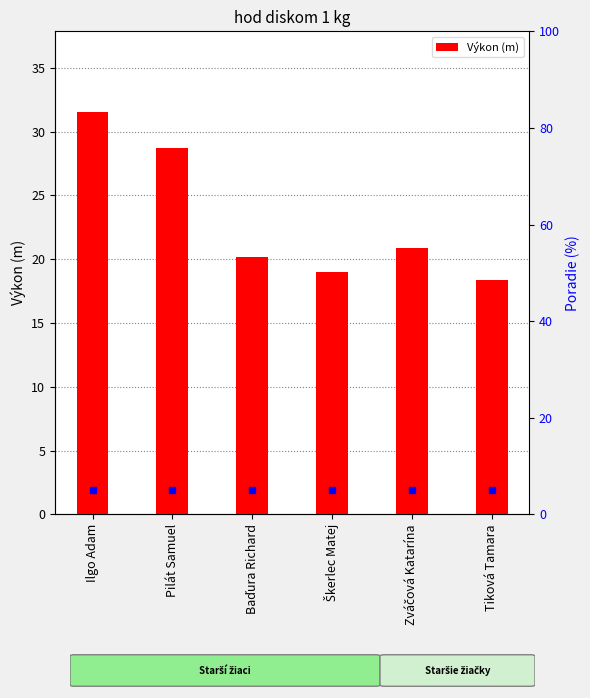

At which label does the data first exceed 20?

Ilgo Adam